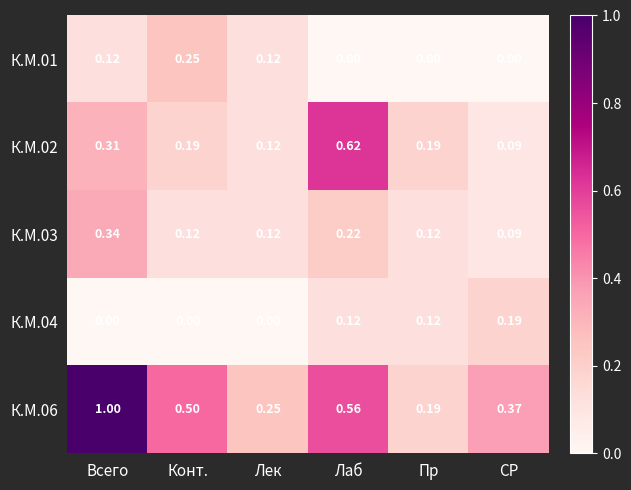

At which label does К.М.03 reach its peak?

Всего